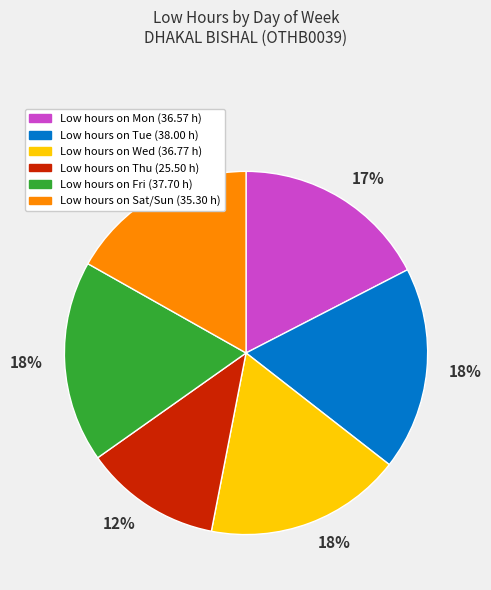

How many slices are in this pie chart?

6